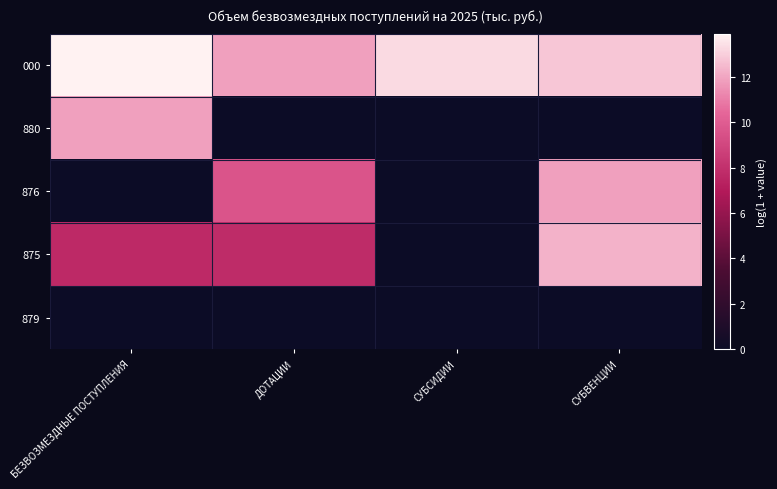

Reading left to right, list all the values displayed in this chart.

000: БЕЗВОЗМЕЗДНЫЕ ПОСТУПЛЕНИЯ=13.9	ДОТАЦИИ=11.9	СУБСИДИИ=13.3	СУБВЕНЦИИ=12.8
880: БЕЗВОЗМЕЗДНЫЕ ПОСТУПЛЕНИЯ=11.9	ДОТАЦИИ=0.0	СУБСИДИИ=0.0	СУБВЕНЦИИ=0.0
876: БЕЗВОЗМЕЗДНЫЕ ПОСТУПЛЕНИЯ=0.0	ДОТАЦИИ=9.6	СУБСИДИИ=0.0	СУБВЕНЦИИ=11.9
875: БЕЗВОЗМЕЗДНЫЕ ПОСТУПЛЕНИЯ=7.7	ДОТАЦИИ=7.8	СУБСИДИИ=0.0	СУБВЕНЦИИ=12.3
879: БЕЗВОЗМЕЗДНЫЕ ПОСТУПЛЕНИЯ=0.0	ДОТАЦИИ=0.0	СУБСИДИИ=0.0	СУБВЕНЦИИ=0.0